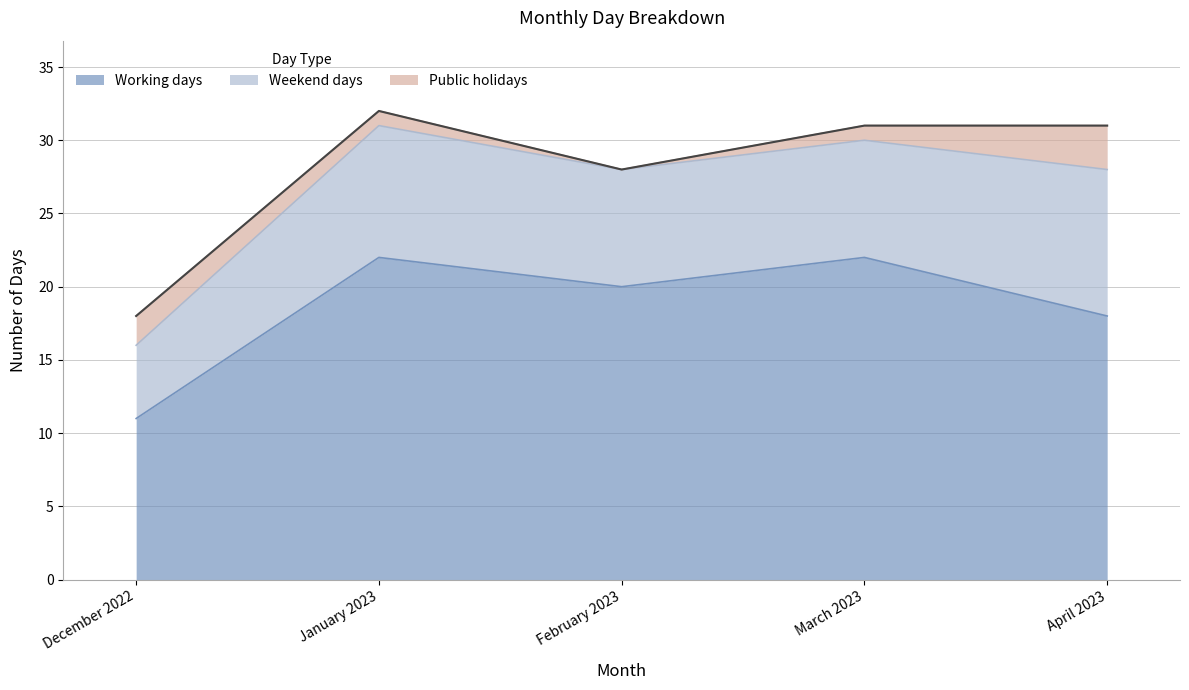

What is the total value across all series at January 2023?

32